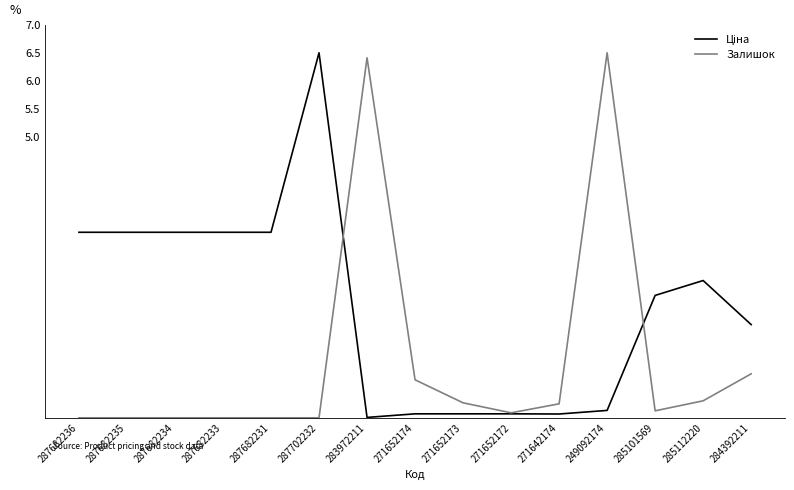

What is the difference between the highest and lowest values at 287682235?

3.3